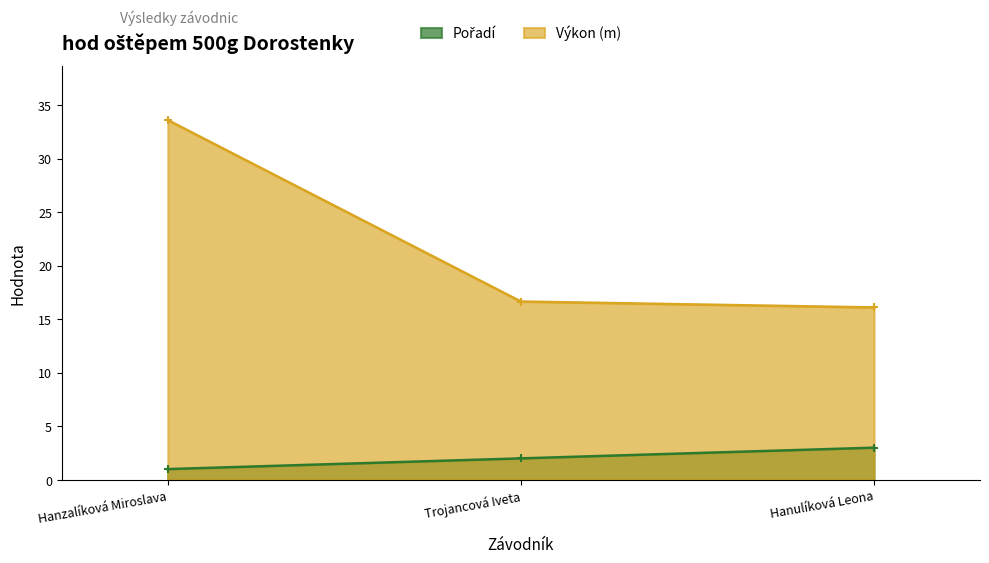

What is the difference between the maximum and minimum values in the Pořadí series?

2.0